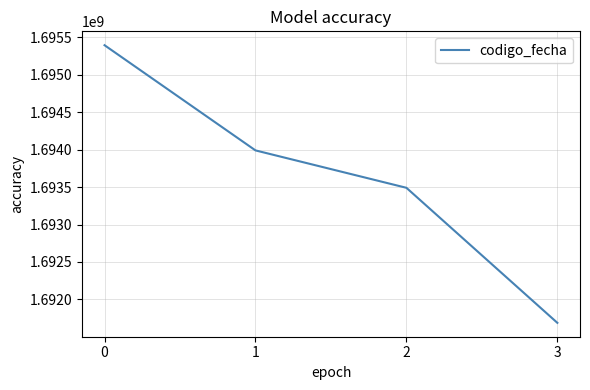

List the labels in order of value, largest first.

0, 1, 2, 3